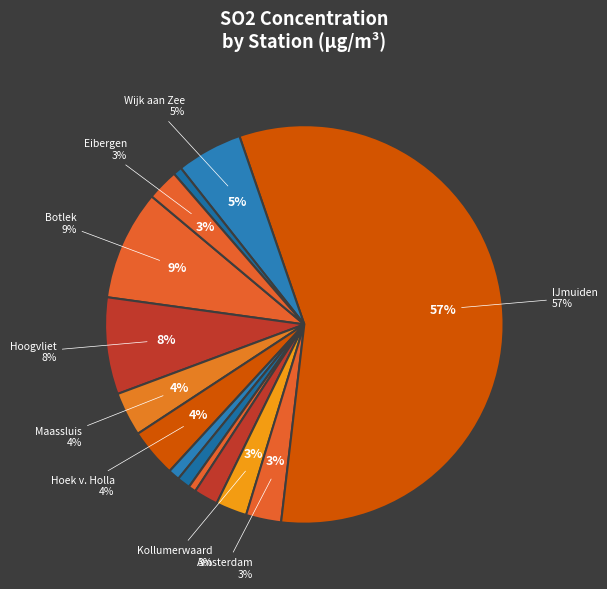

Combined, what portion of the pie is Hoek v. Holland-Berghaven and Hoogvliet-Leemkuil?

11.8%